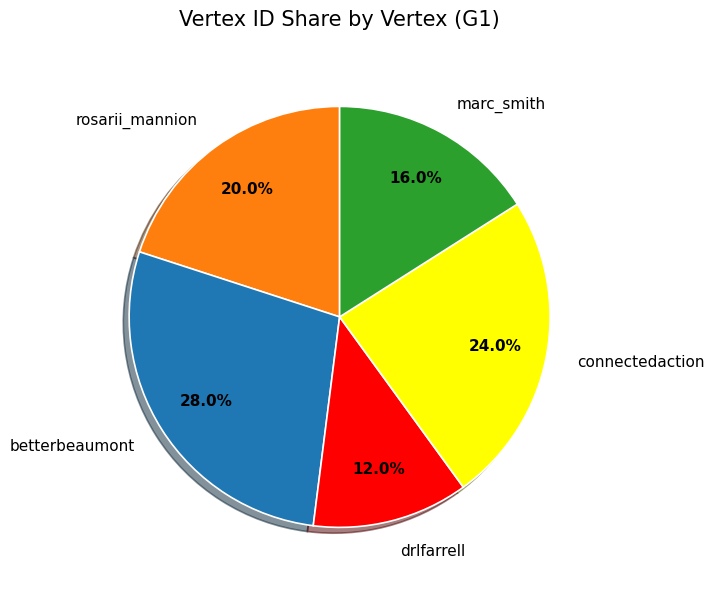

To the nearest percent, what is the difference between the largest and smallest slice percentages?

16%